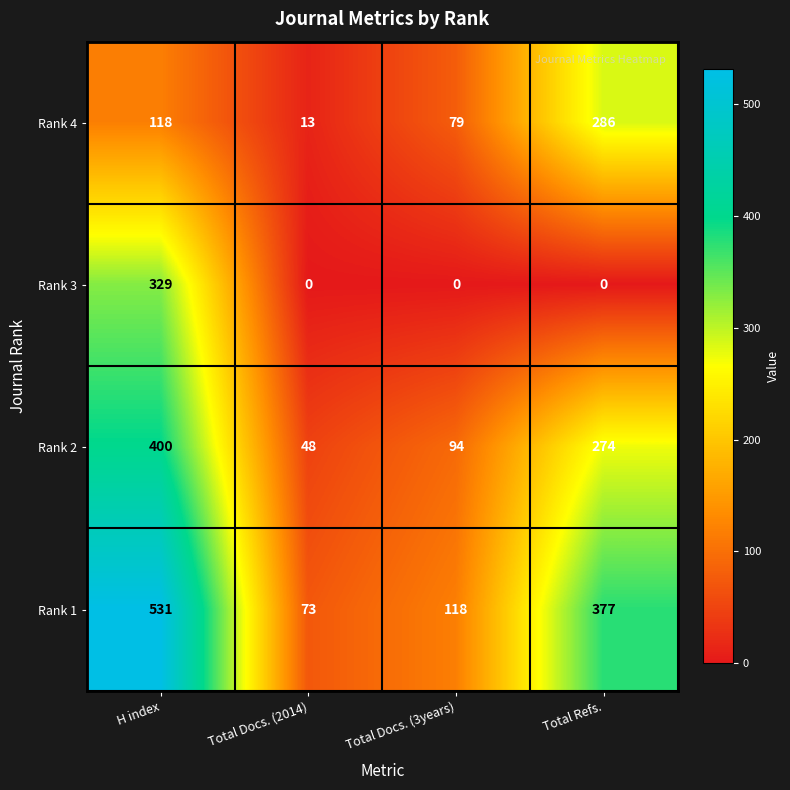

List the series in order of their overall mean, highest first.

Rank 1, Rank 2, Rank 4, Rank 3